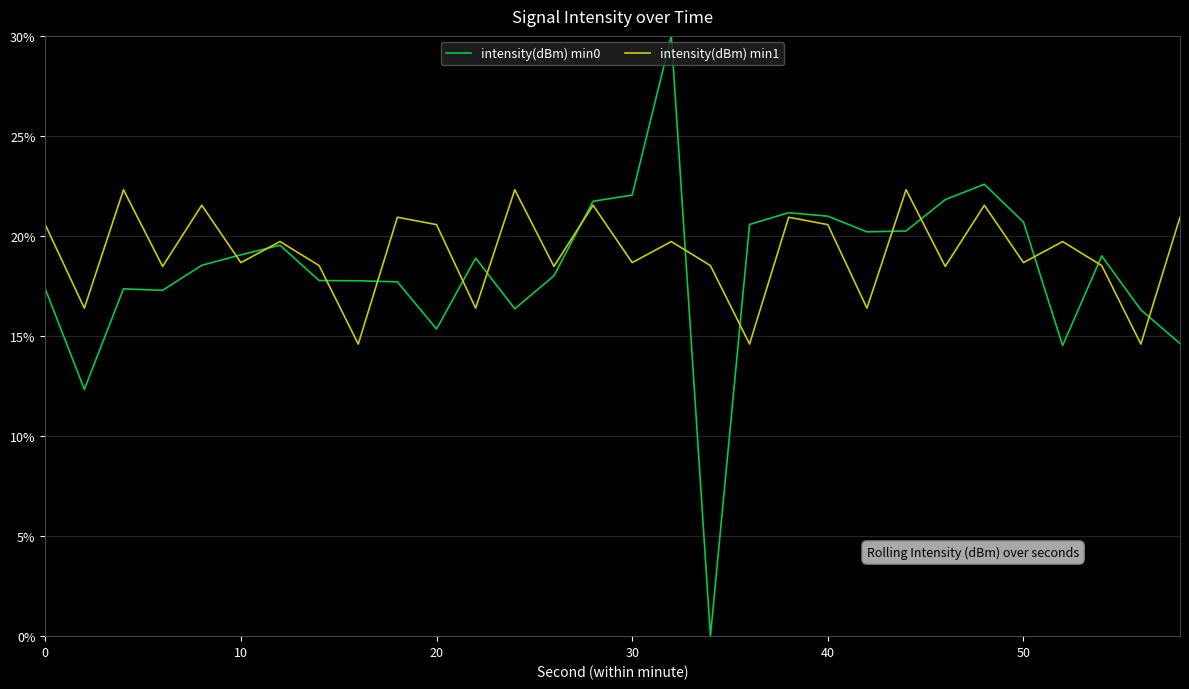

What is the maximum value for intensity(dBm) min1?

22.3